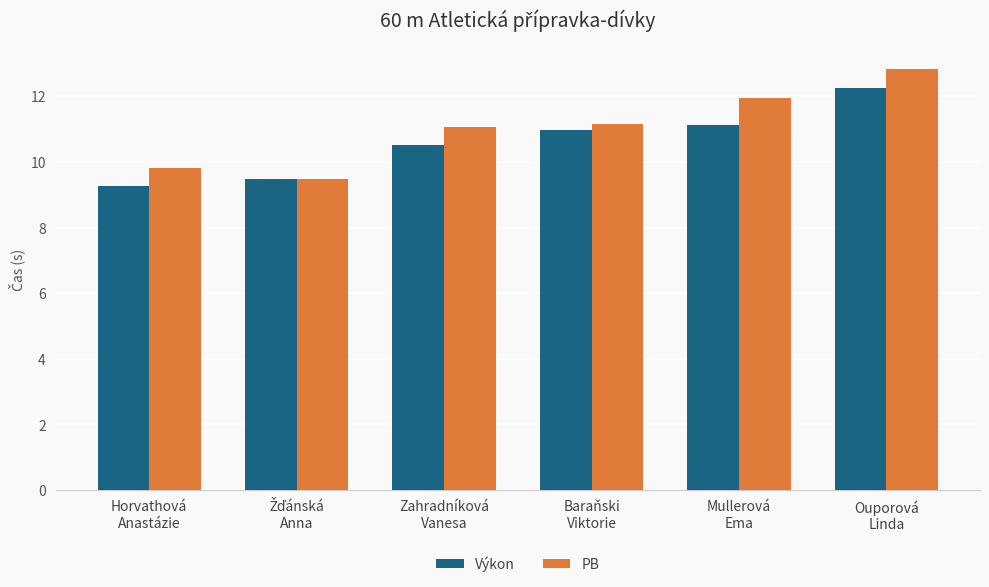

At how many categories does at least one series exceed 10?

4